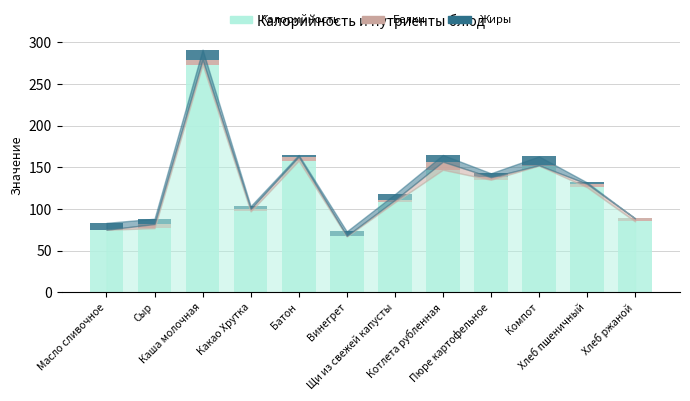

What is the maximum value for Калорийность?

273.0